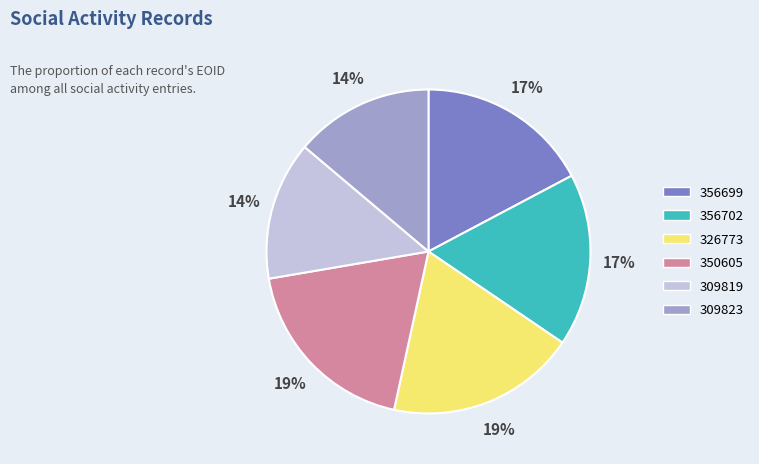

Is 350605 the majority of the pie?

No